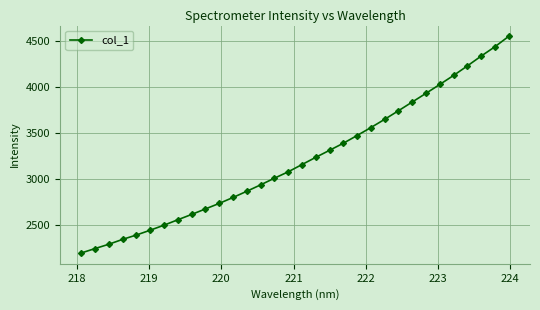

What is the difference between the second highest and minimum values?

2240.6